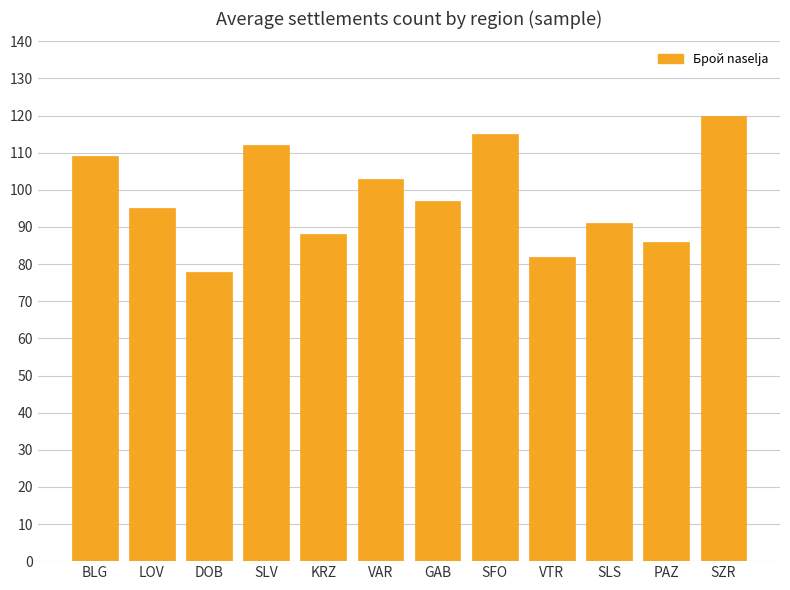

Does the chart contain any negative values?

No